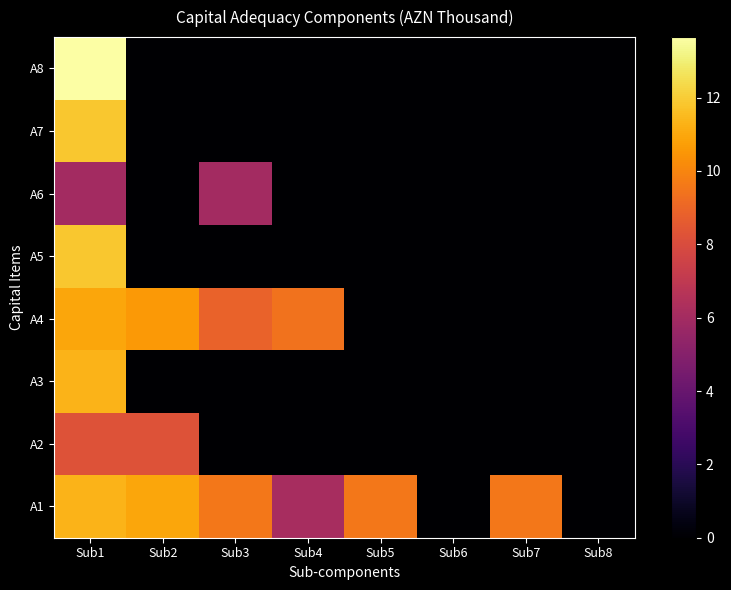

Reading left to right, list all the values displayed in this chart.

A1: Sub1=11.4	Sub2=10.9	Sub3=9.5	Sub4=6.2	Sub5=9.6	Sub6=0.0	Sub7=9.6	Sub8=0.0
A2: Sub1=8.2	Sub2=8.2	Sub3=0.0	Sub4=0.0	Sub5=0.0	Sub6=0.0	Sub7=0.0	Sub8=0.0
A3: Sub1=11.3	Sub2=0.0	Sub3=0.0	Sub4=0.0	Sub5=0.0	Sub6=0.0	Sub7=0.0	Sub8=0.0
A4: Sub1=11.0	Sub2=10.6	Sub3=8.9	Sub4=9.4	Sub5=0.0	Sub6=0.0	Sub7=0.0	Sub8=0.0
A5: Sub1=11.8	Sub2=0.0	Sub3=0.0	Sub4=0.0	Sub5=0.0	Sub6=0.0	Sub7=0.0	Sub8=0.0
A6: Sub1=6.0	Sub2=0.0	Sub3=6.0	Sub4=0.0	Sub5=0.0	Sub6=0.0	Sub7=0.0	Sub8=0.0
A7: Sub1=11.8	Sub2=0.0	Sub3=0.0	Sub4=0.0	Sub5=0.0	Sub6=0.0	Sub7=0.0	Sub8=0.0
A8: Sub1=13.6	Sub2=0.0	Sub3=0.0	Sub4=0.0	Sub5=0.0	Sub6=0.0	Sub7=0.0	Sub8=0.0